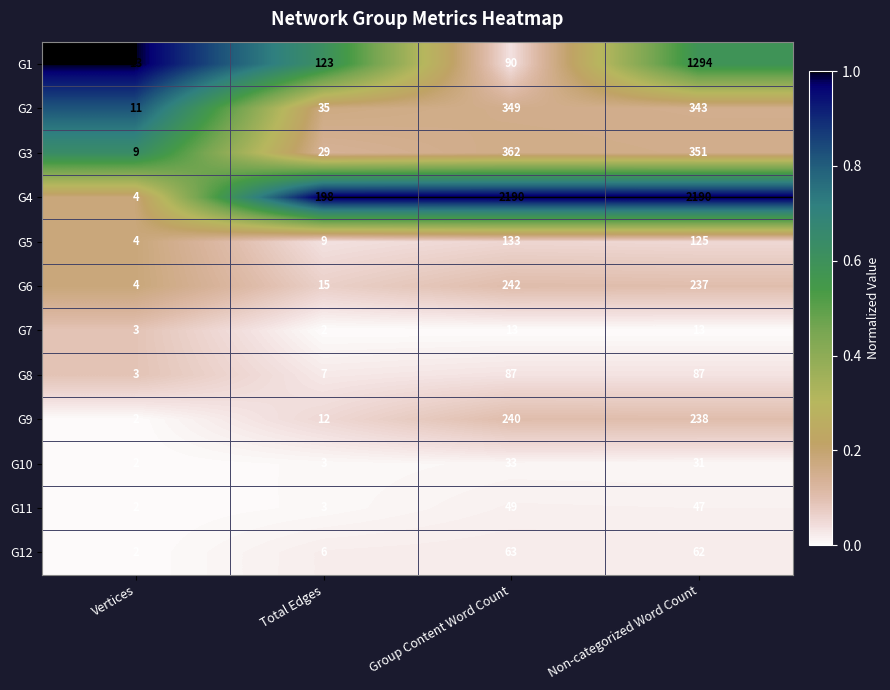

What is the average value of the G4 series?

1146